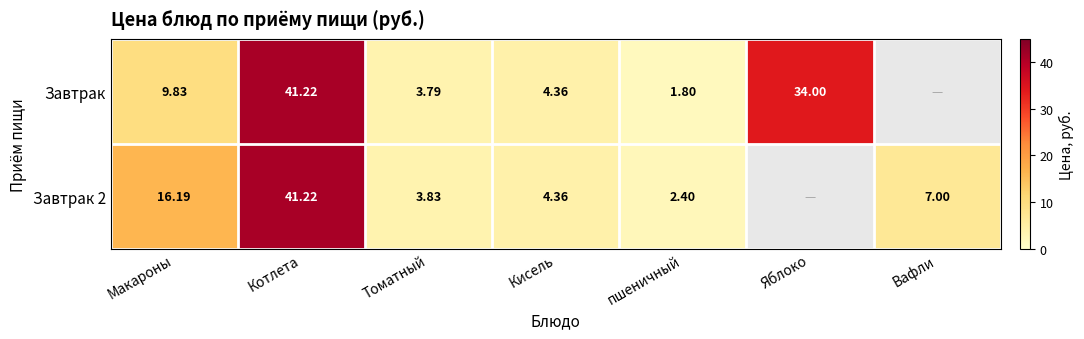

What is the total value across all series at Томатный?

7.6